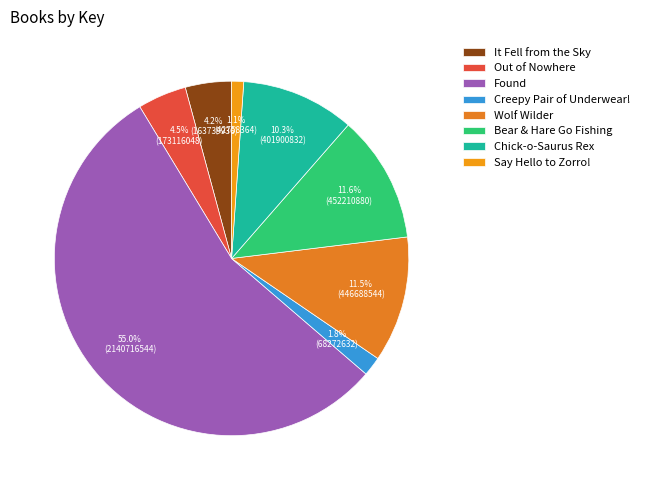

What is the smallest slice in the pie chart?

Say Hello to Zorro!